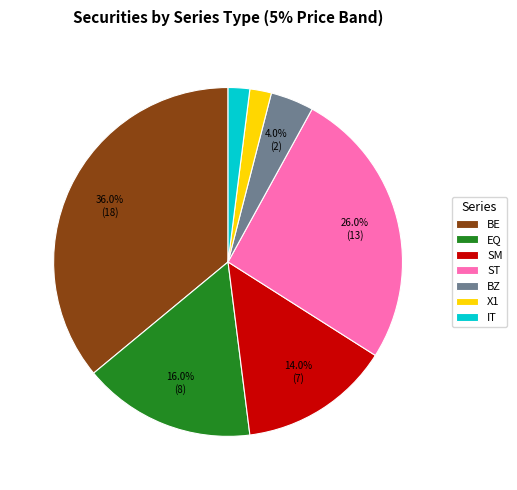

Which slice is the largest?

BE